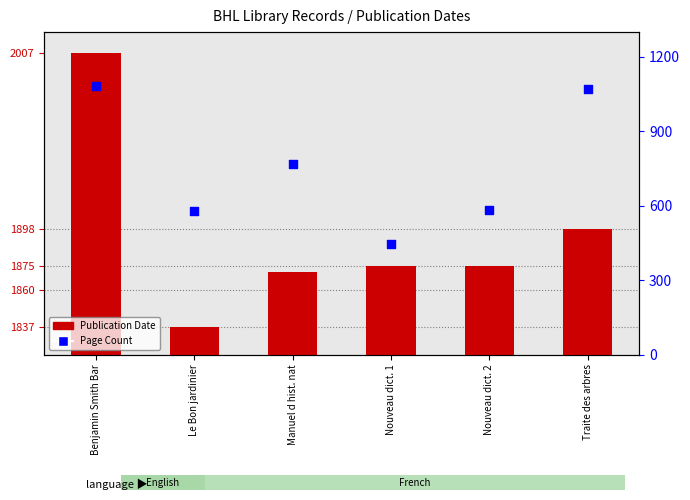

What are all the series names shown in the legend?

Publication Date, Page Count